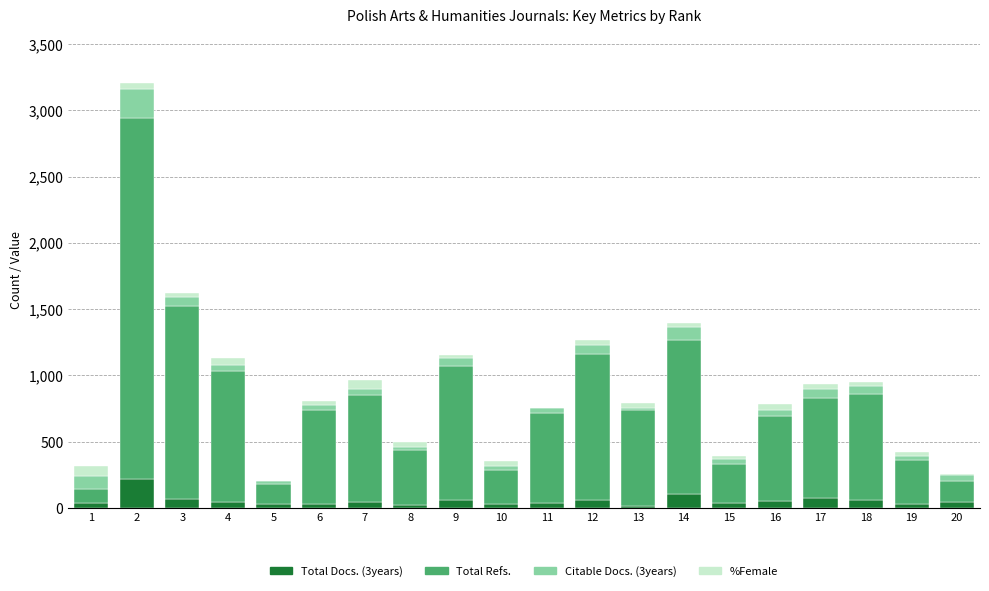

Which series has the largest range (max minus min)?

Total Refs.